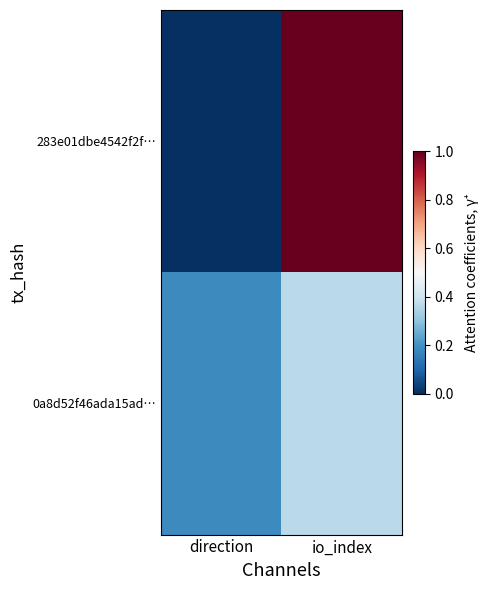

At which category is the sum across all series the highest?

io_index